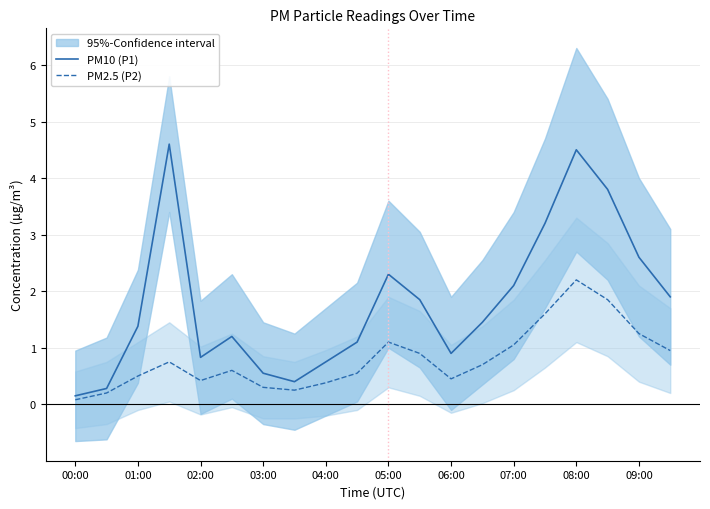

Rank the series by their average value, from highest to lowest.

PM10 (P1), PM2.5 (P2)